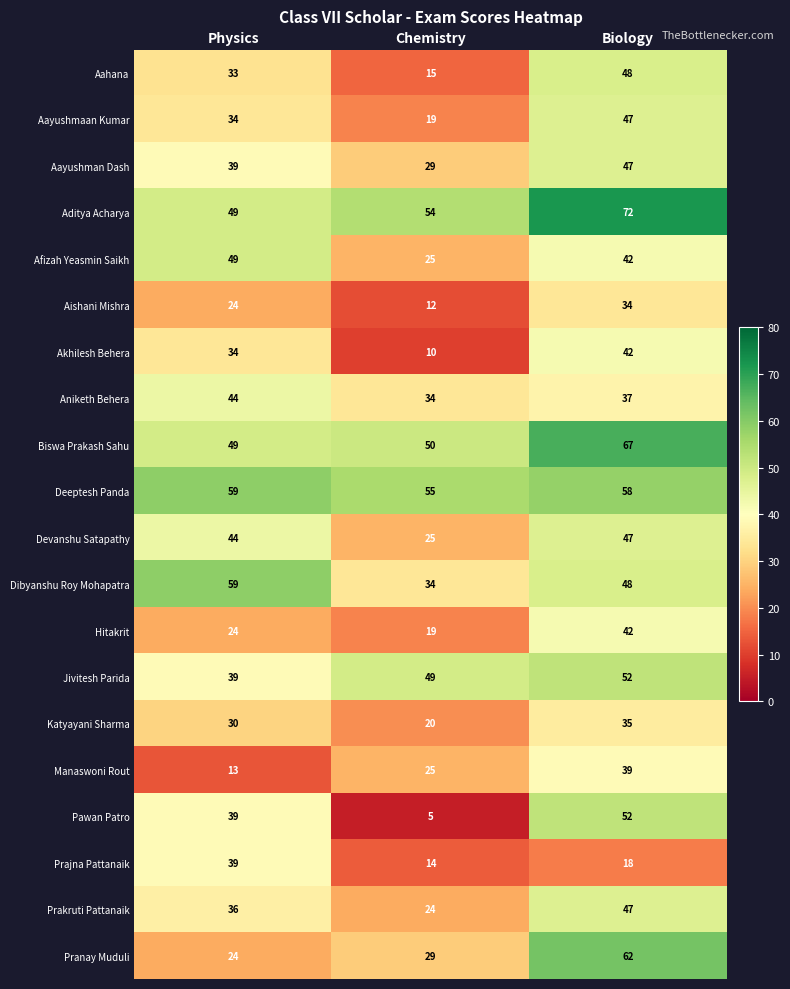

Which series changed the most between Physics and Biology?

Pranay Muduli